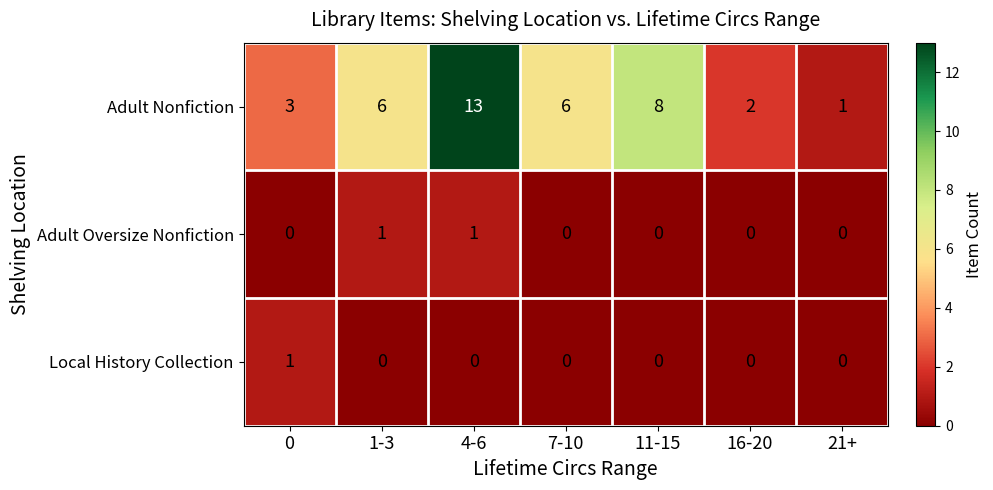

Reading left to right, what are all the values shown in this chart?

Adult Nonfiction: 3	6	13	6	8	2	1
Adult Oversize Nonfiction: 0	1	1	0	0	0	0
Local History Collection: 1	0	0	0	0	0	0